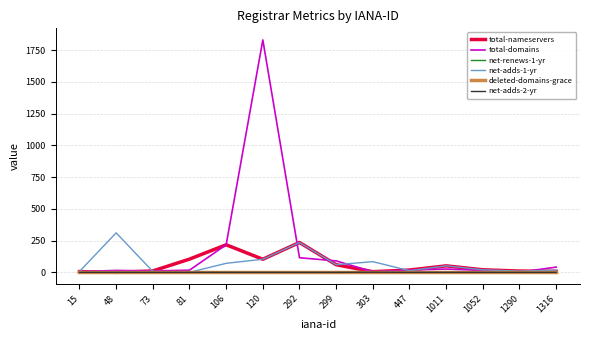

What is the highest value of the total-nameservers series?

235